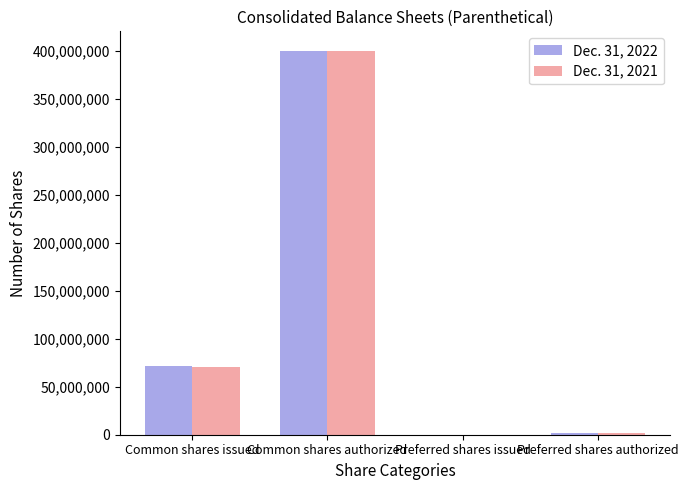

Between Common shares issued and Common shares authorized, which series saw the biggest shift?

Dec. 31, 2021